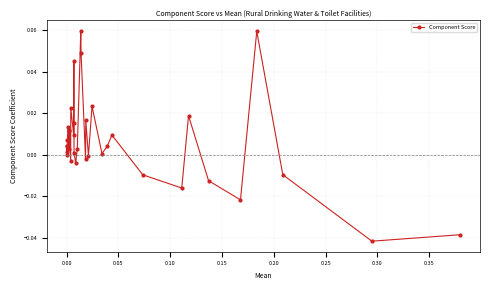

How many interior local peaks (higher than both neighbors) does the data have?

11